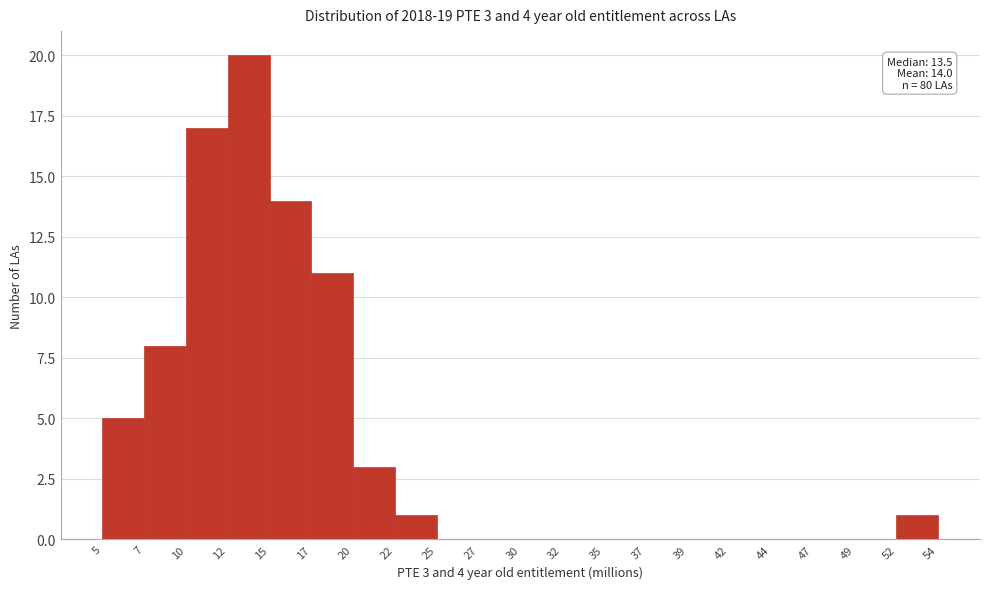

Over which range of the x-axis is the bar tallest?

12 to 15